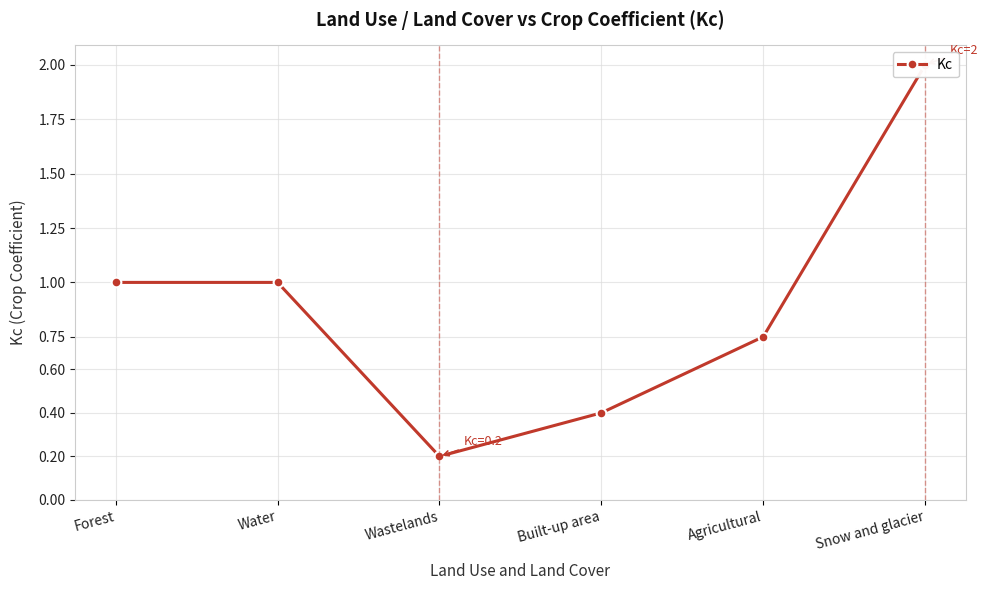

What is the smallest value displayed?

0.2